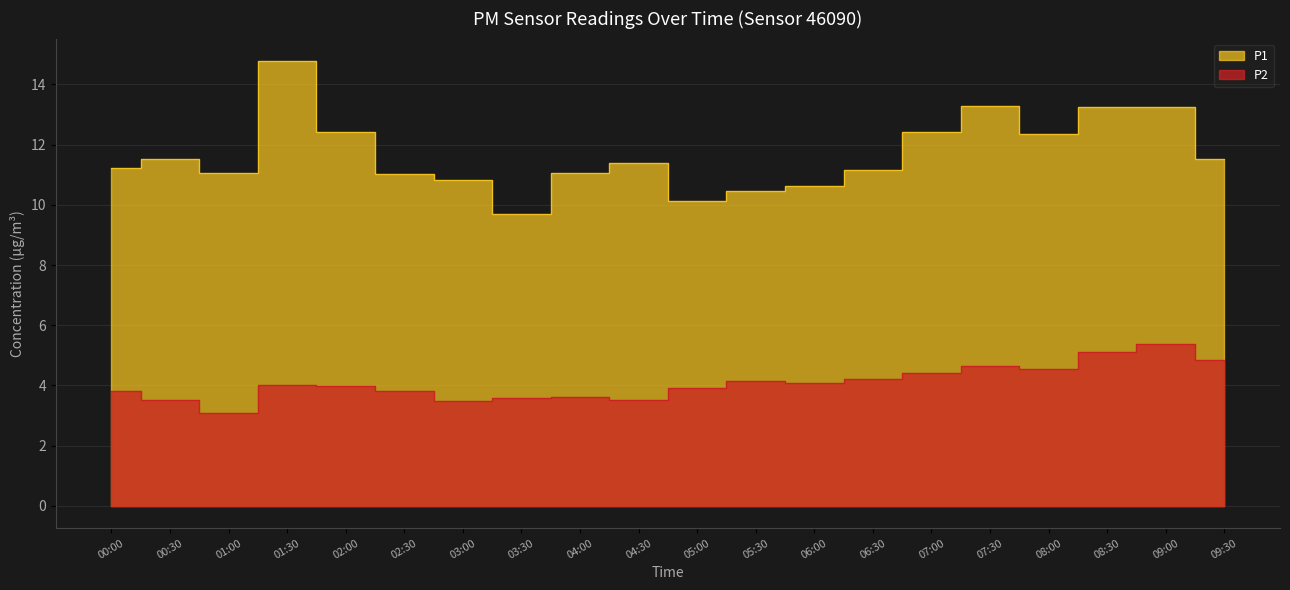

What is the average value of the P1 series?

11.7